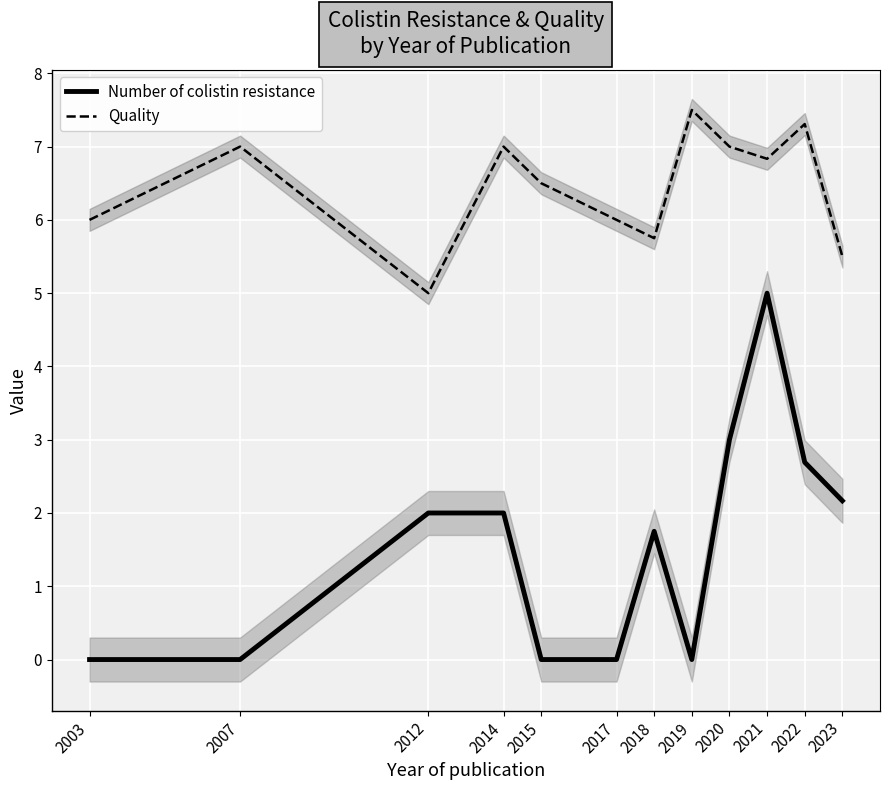

What is the lowest value of the Quality series?

5.0